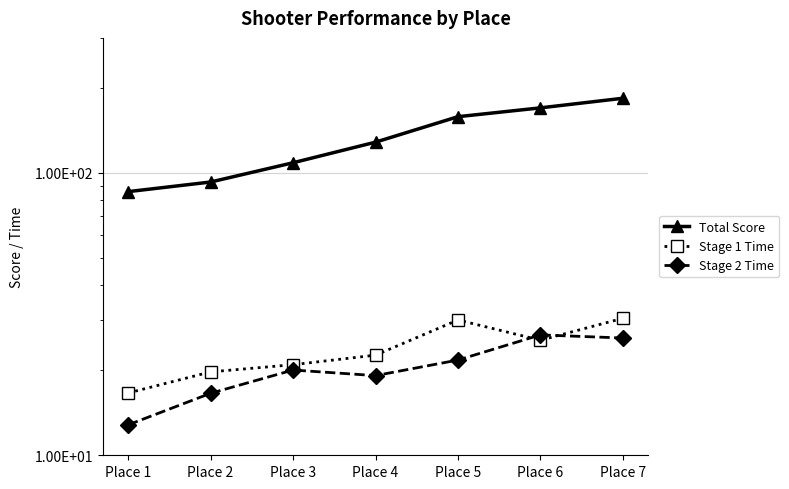

What is the difference between the maximum and minimum values in the Stage 1 Time series?

13.9